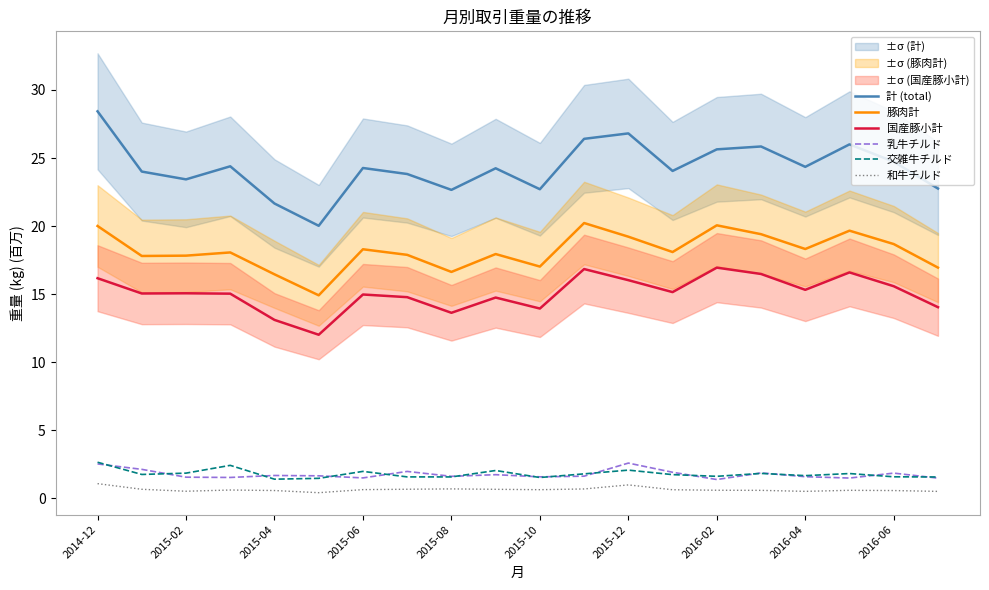

Which label corresponds to the largest value in the chart?

2014-12